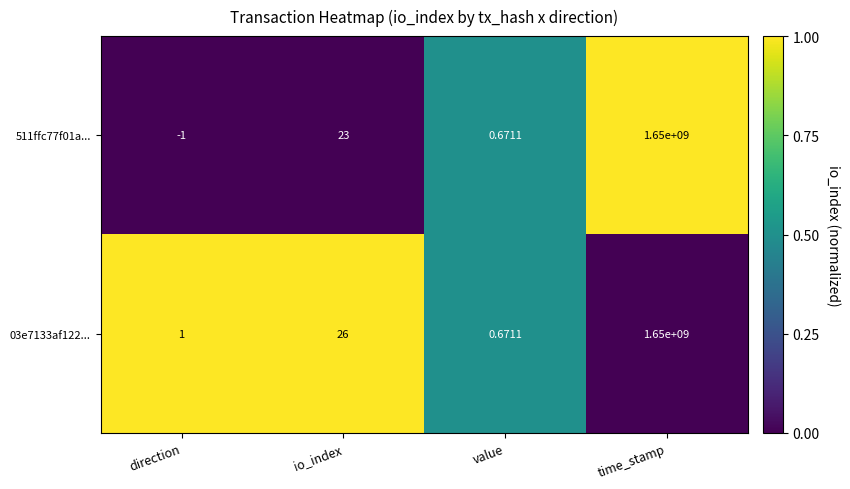

At which category is the sum across all series the highest?

direction